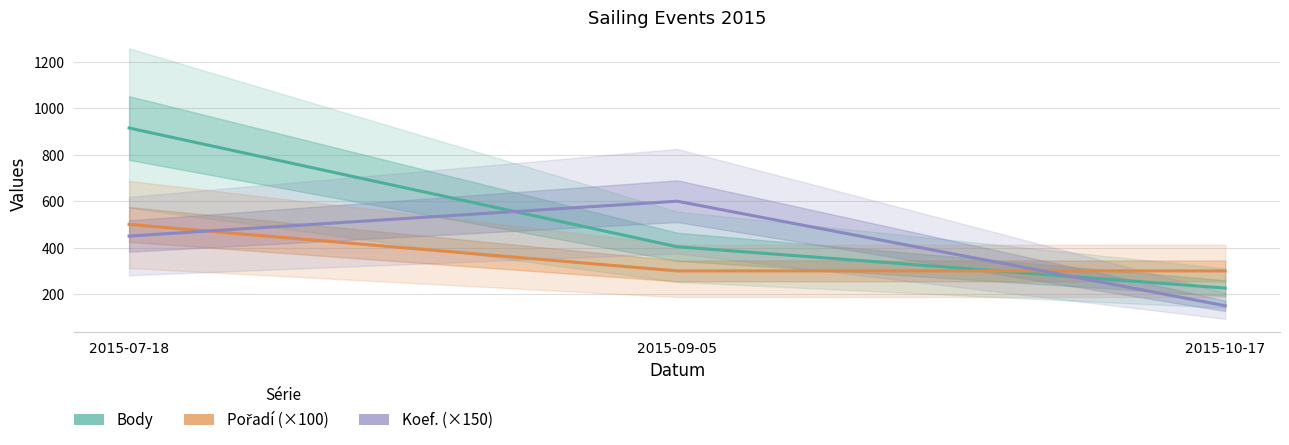

Between 2015-07-18 and 2015-09-05, which series saw the biggest shift?

Body